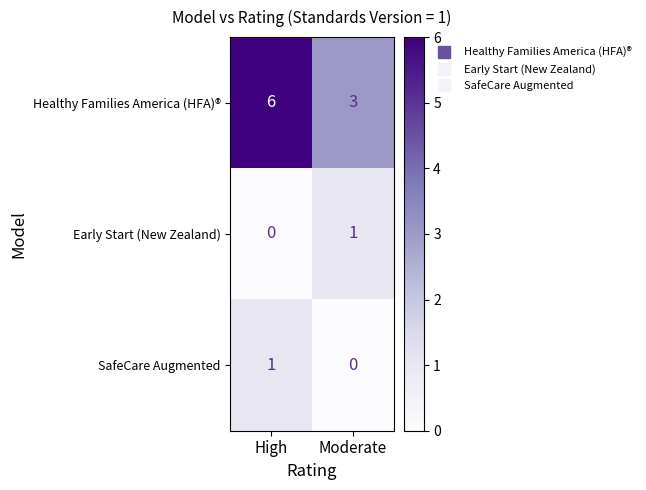

Reading left to right, list all the values displayed in this chart.

Healthy Families America (HFA)®: 6	3
Early Start (New Zealand): 0	1
SafeCare Augmented: 1	0